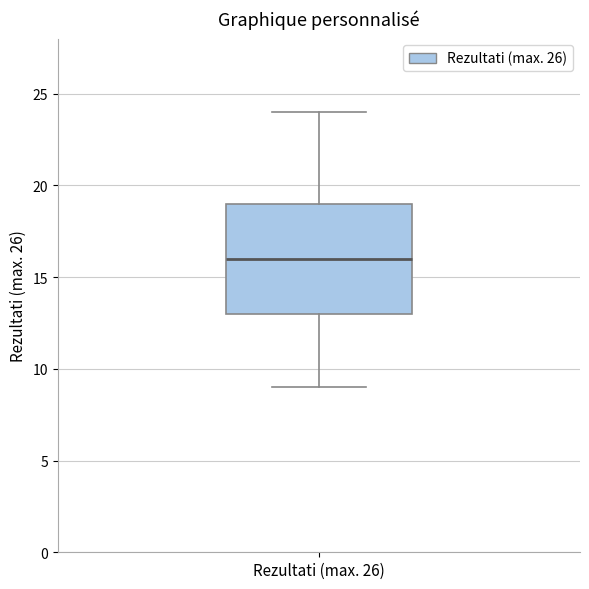

Where is the upper edge of the box for Rezultati (max. 26) on the y-axis? The values are not printed on the chart, so give them approximately, as read against the axis.

19